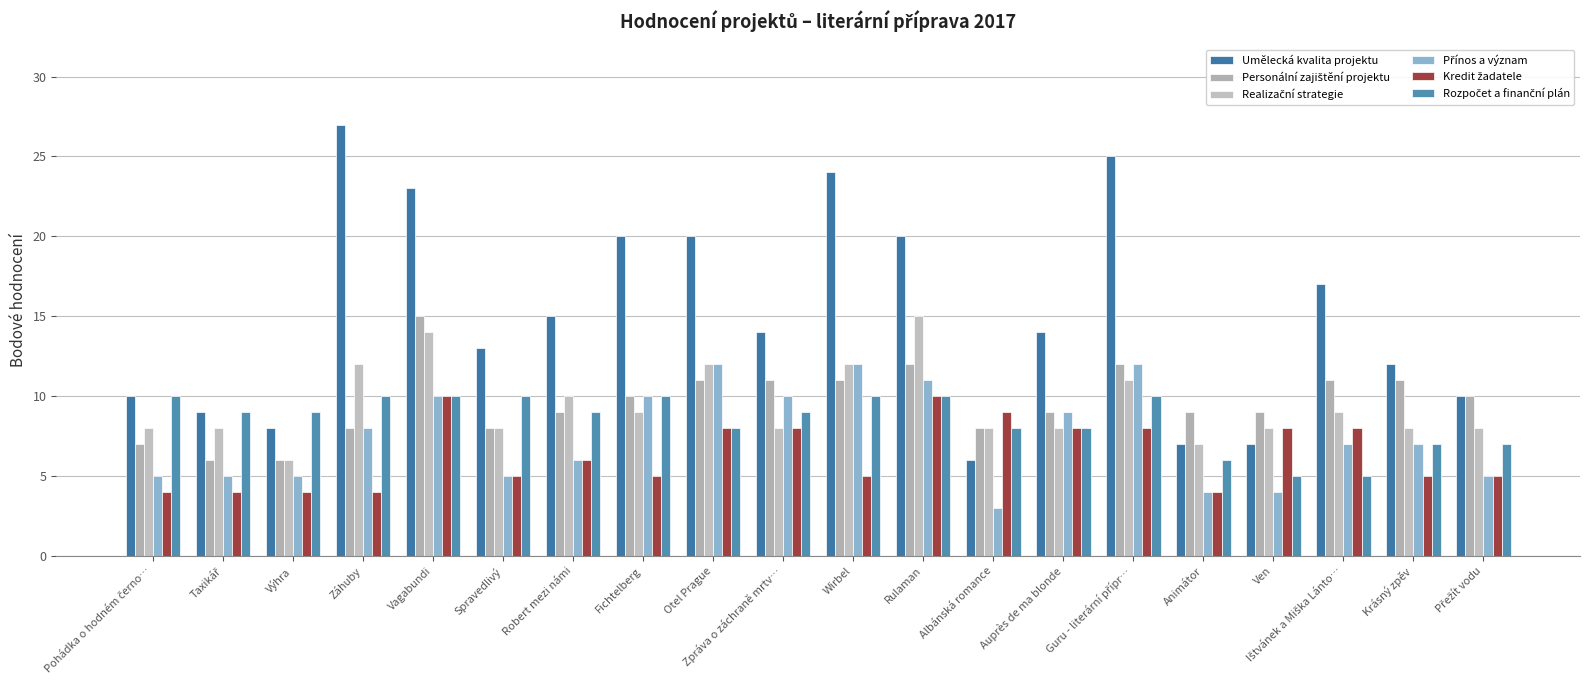

Reading left to right, extract all data points from this chart.

Umělecká kvalita projektu: Pohádka o hodném černo…=10	Taxikář=9	Výhra=8	Záhuby=27	Vagabundi=23	Spravedlivý=13	Robert mezi námi=15	Fichtelberg=20	Otel Prague=20	Zpráva o záchraně mrtv…=14	Wirbel=24	Rulaman=20	Albánská romance=6	Auprès de ma blonde=14	Guru - literární přípr…=25	Animátor=7	Ven=7	Ištvánek a Miška Lánto…=17	Krásný zpěv=12	Přežít vodu=10
Personální zajištění projektu: Pohádka o hodném černo…=7	Taxikář=6	Výhra=6	Záhuby=8	Vagabundi=15	Spravedlivý=8	Robert mezi námi=9	Fichtelberg=10	Otel Prague=11	Zpráva o záchraně mrtv…=11	Wirbel=11	Rulaman=12	Albánská romance=8	Auprès de ma blonde=9	Guru - literární přípr…=12	Animátor=9	Ven=9	Ištvánek a Miška Lánto…=11	Krásný zpěv=11	Přežít vodu=10
Realizační strategie: Pohádka o hodném černo…=8	Taxikář=8	Výhra=6	Záhuby=12	Vagabundi=14	Spravedlivý=8	Robert mezi námi=10	Fichtelberg=9	Otel Prague=12	Zpráva o záchraně mrtv…=8	Wirbel=12	Rulaman=15	Albánská romance=8	Auprès de ma blonde=8	Guru - literární přípr…=11	Animátor=7	Ven=8	Ištvánek a Miška Lánto…=9	Krásný zpěv=8	Přežít vodu=8
Přínos a význam: Pohádka o hodném černo…=5	Taxikář=5	Výhra=5	Záhuby=8	Vagabundi=10	Spravedlivý=5	Robert mezi námi=6	Fichtelberg=10	Otel Prague=12	Zpráva o záchraně mrtv…=10	Wirbel=12	Rulaman=11	Albánská romance=3	Auprès de ma blonde=9	Guru - literární přípr…=12	Animátor=4	Ven=4	Ištvánek a Miška Lánto…=7	Krásný zpěv=7	Přežít vodu=5
Kredit žadatele: Pohádka o hodném černo…=4	Taxikář=4	Výhra=4	Záhuby=4	Vagabundi=10	Spravedlivý=5	Robert mezi námi=6	Fichtelberg=5	Otel Prague=8	Zpráva o záchraně mrtv…=8	Wirbel=5	Rulaman=10	Albánská romance=9	Auprès de ma blonde=8	Guru - literární přípr…=8	Animátor=4	Ven=8	Ištvánek a Miška Lánto…=8	Krásný zpěv=5	Přežít vodu=5
Rozpočet a finanční plán: Pohádka o hodném černo…=10	Taxikář=9	Výhra=9	Záhuby=10	Vagabundi=10	Spravedlivý=10	Robert mezi námi=9	Fichtelberg=10	Otel Prague=8	Zpráva o záchraně mrtv…=9	Wirbel=10	Rulaman=10	Albánská romance=8	Auprès de ma blonde=8	Guru - literární přípr…=10	Animátor=6	Ven=5	Ištvánek a Miška Lánto…=5	Krásný zpěv=7	Přežít vodu=7